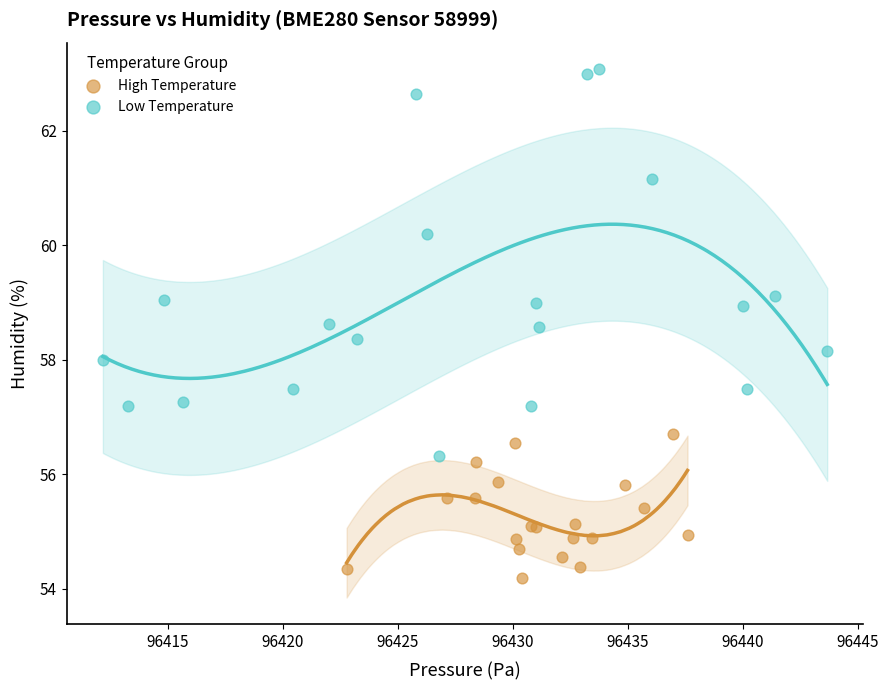

Which series contains the lowest Y value?

High Temperature